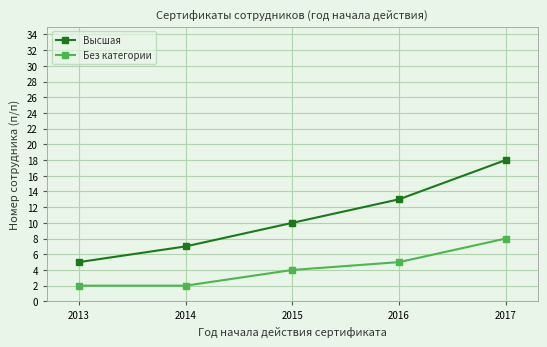

True or false: Высшая and Без категории cross at least once.

False